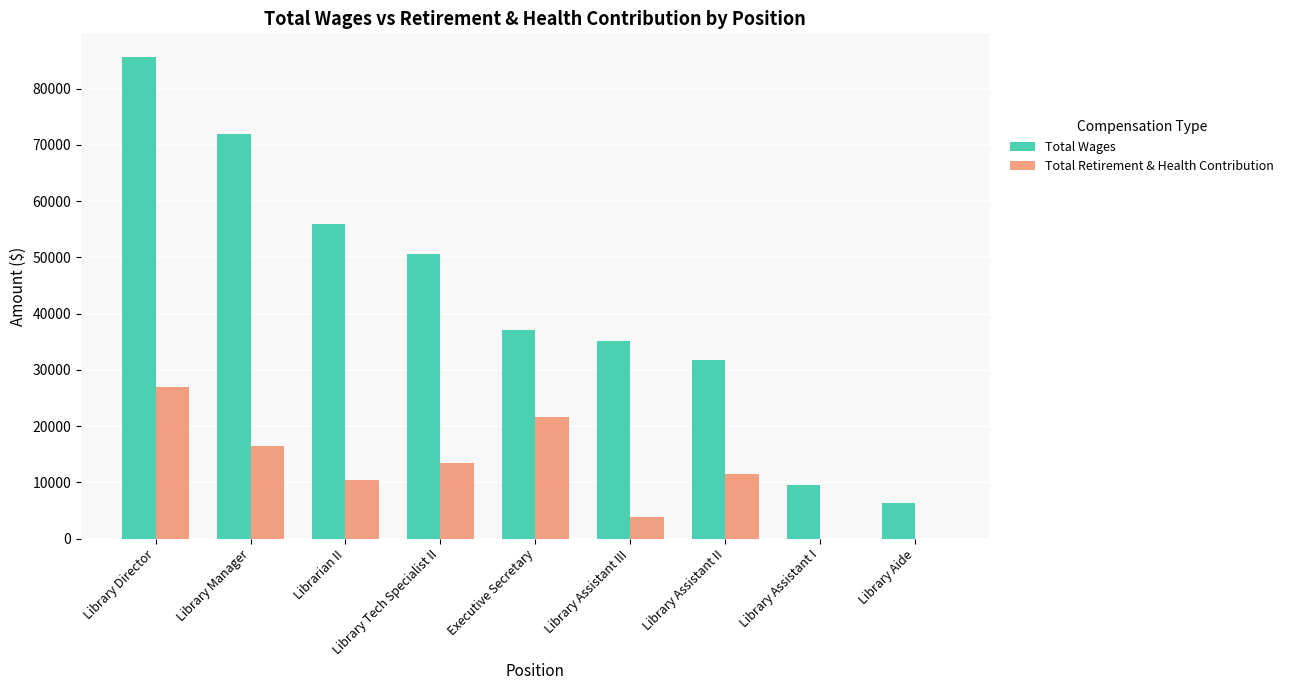

What is the greatest value displayed?

85536